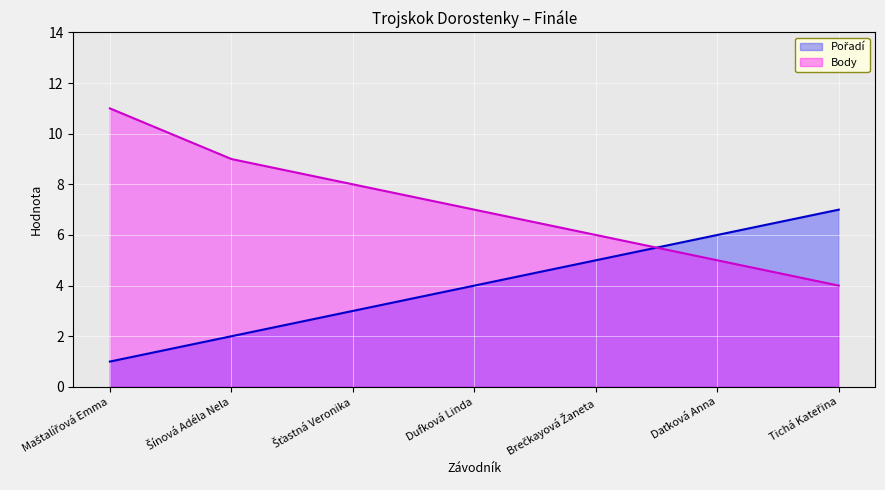

Is the value of Pořadí at Šťastná Veronika greater than the value of Body at Tichá Kateřina?

No